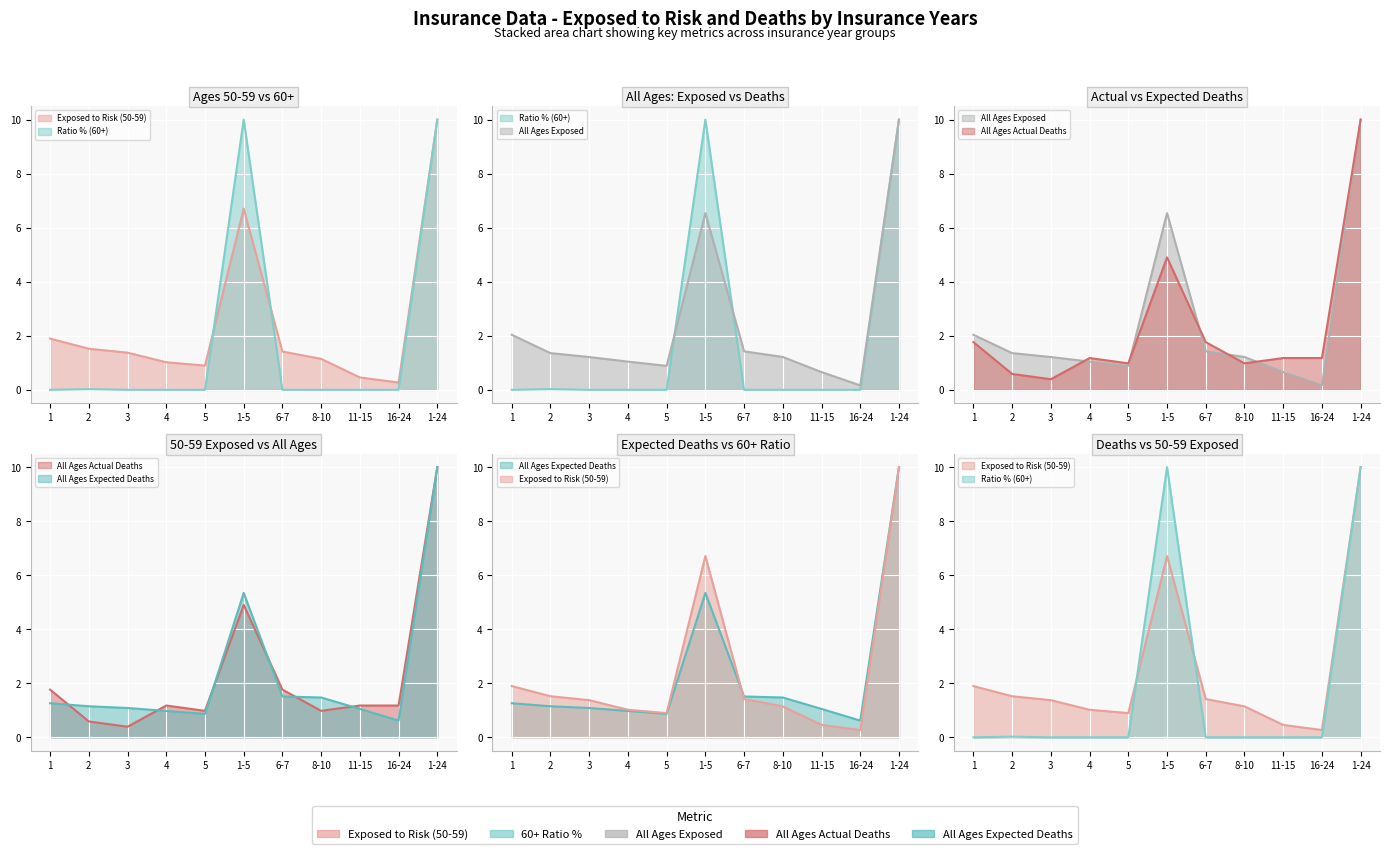

Where is the first local maximum for All Ages Expected Deaths?

1-5